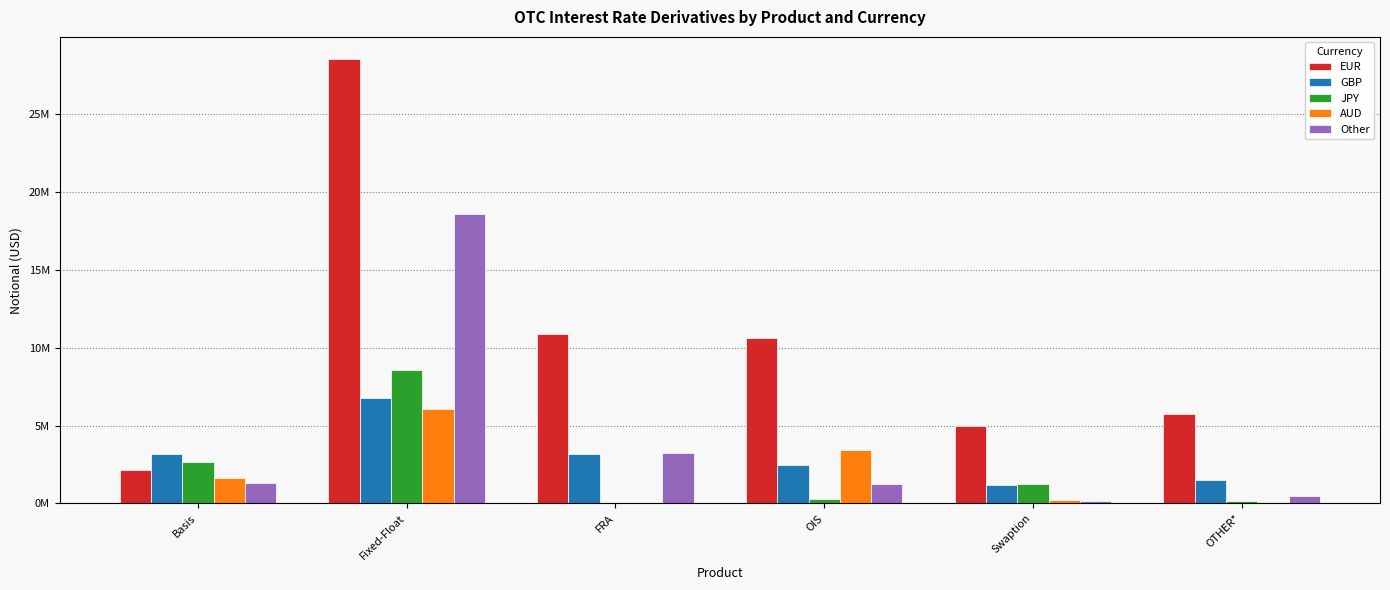

What are all the series names shown in the legend?

EUR, GBP, JPY, AUD, Other